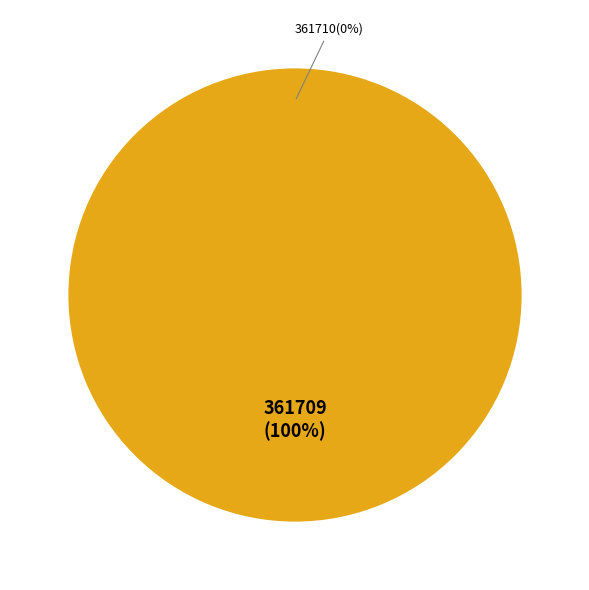

To the nearest percent, what is the average slice percentage?

50%